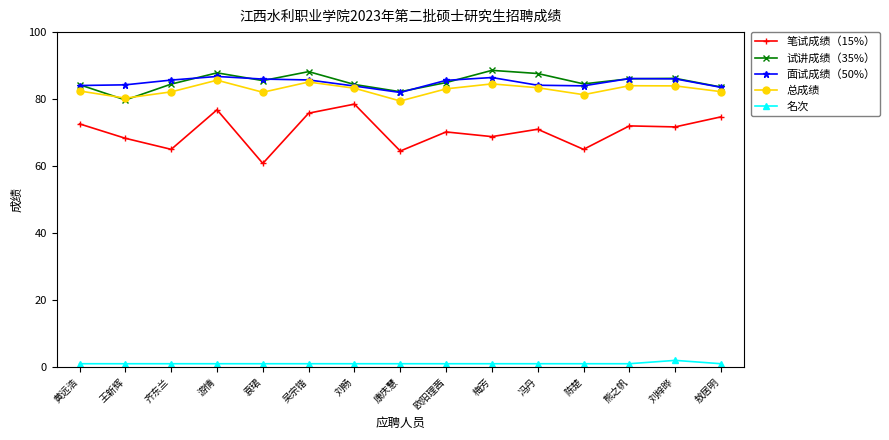

What position from the right is 陈楚?

4